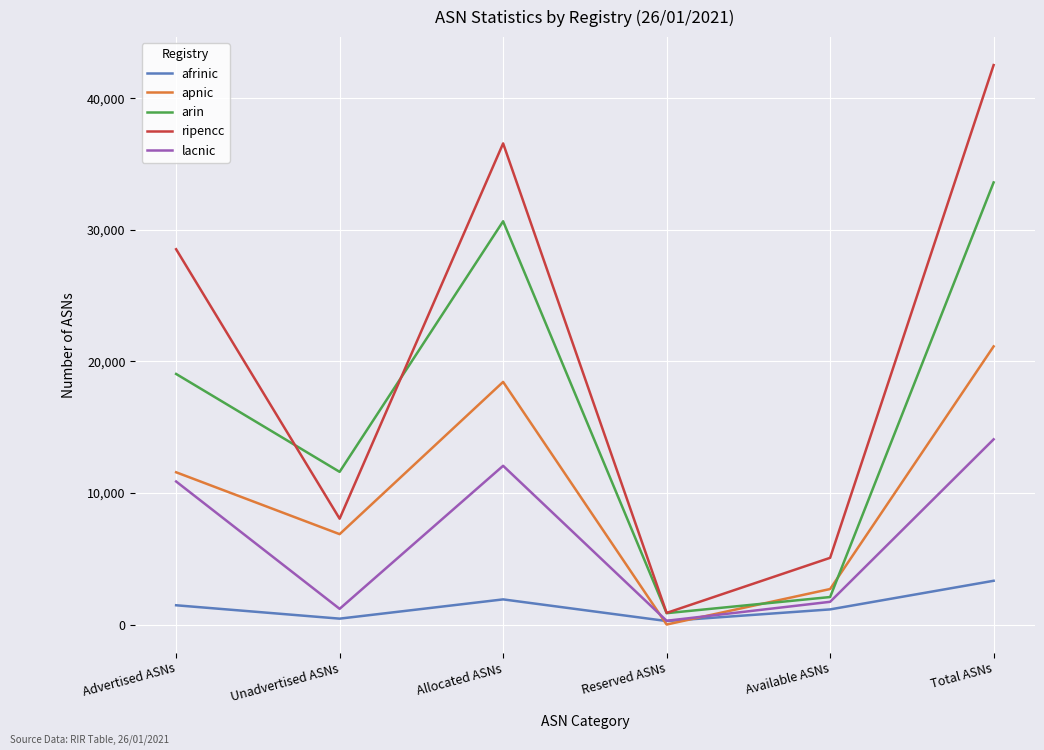

What are all the series names shown in the legend?

afrinic, apnic, arin, ripencc, lacnic